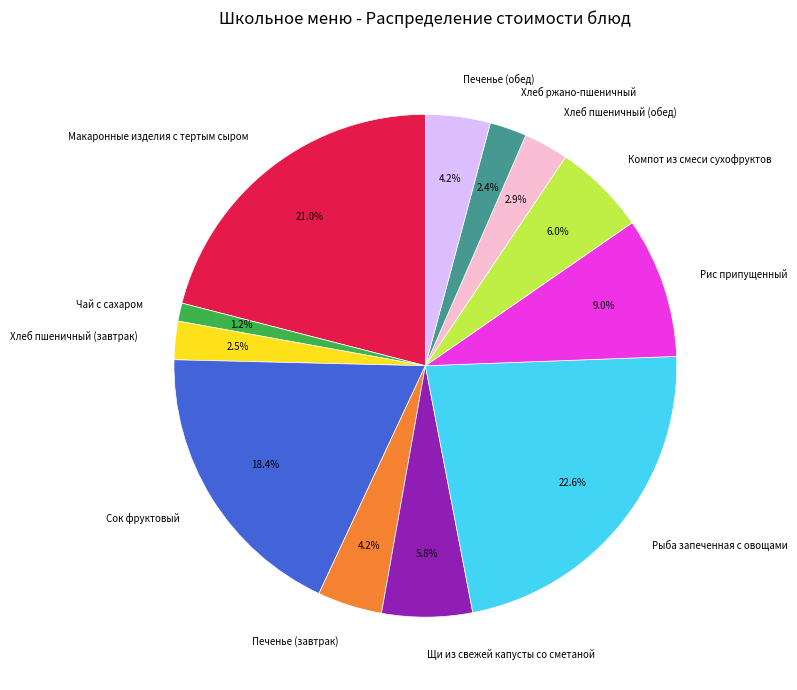

To the nearest percent, what is the average slice percentage?

8%